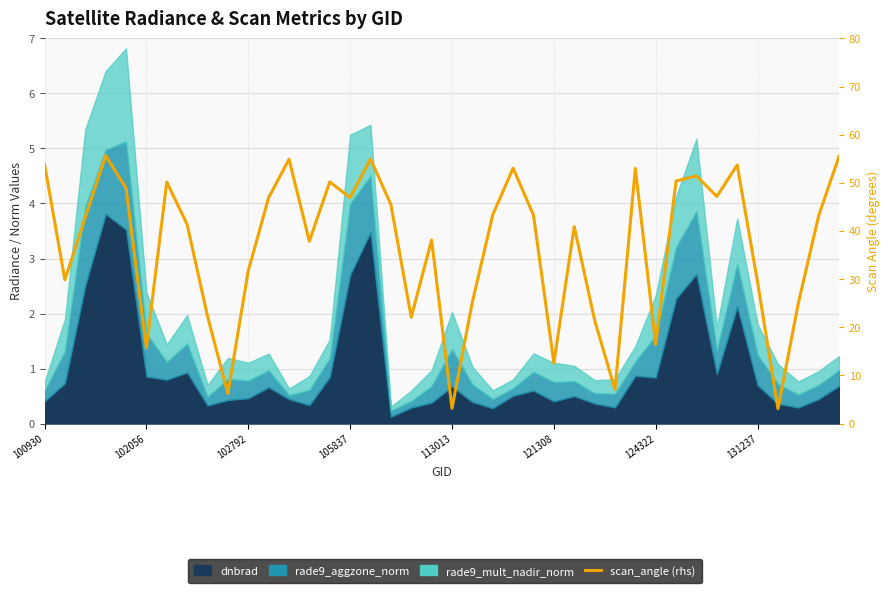

What is the average value?

36.9